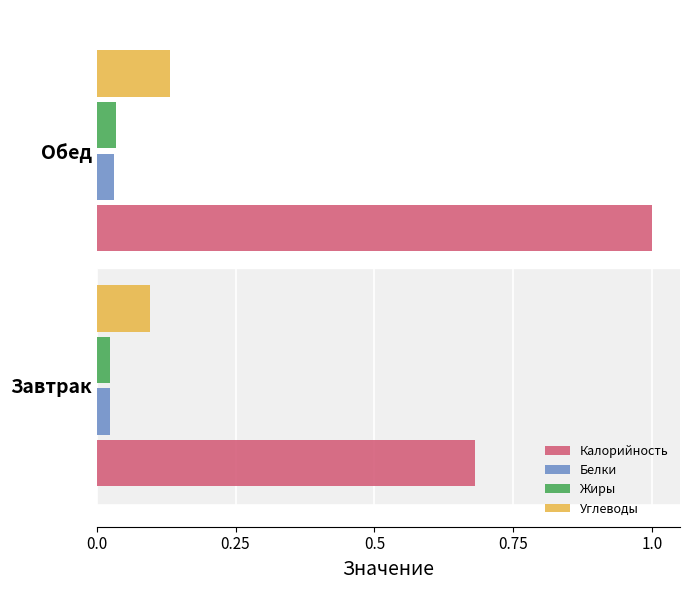

True or false: Углеводы has a value of 0.0 at Обед.

False